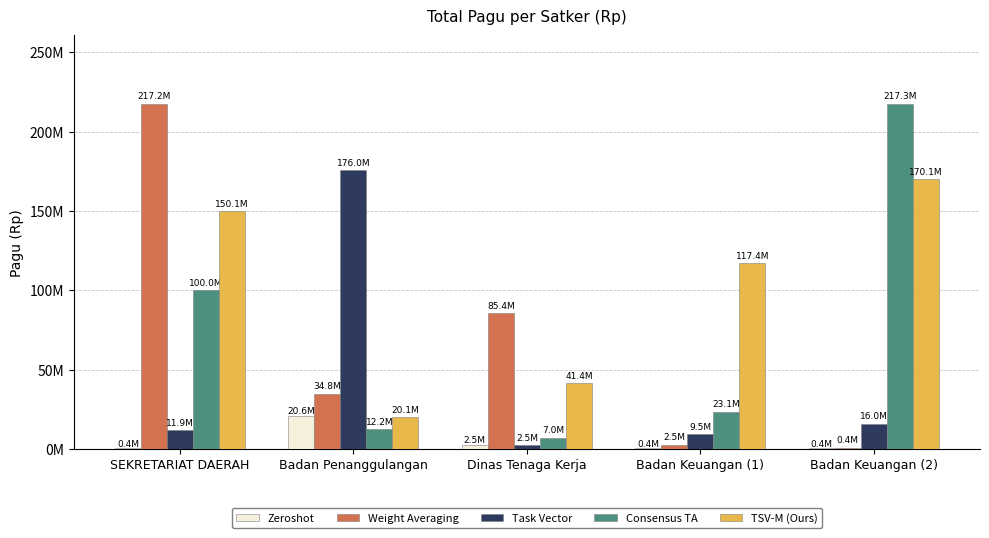

Rank the series by their maximum value, from highest to lowest.

Consensus TA, Weight Averaging, Task Vector, TSV-M (Ours), Zeroshot